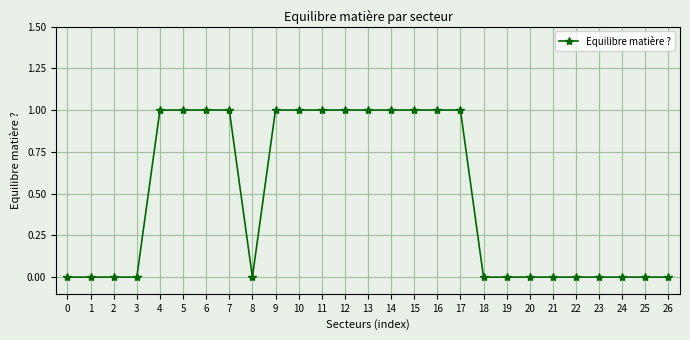

Reading right to left, list all the values displayed in this chart.

26=0	25=0	24=0	23=0	22=0	21=0	20=0	19=0	18=0	17=1	16=1	15=1	14=1	13=1	12=1	11=1	10=1	9=1	8=0	7=1	6=1	5=1	4=1	3=0	2=0	1=0	0=0